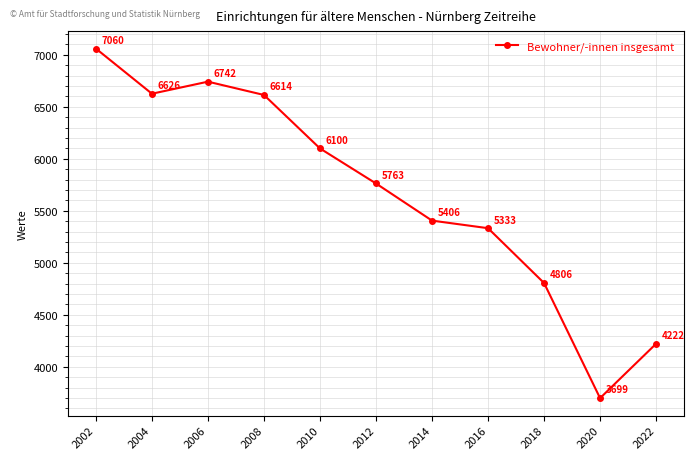

True or false: the data has more than 0 interior local peaks.

True